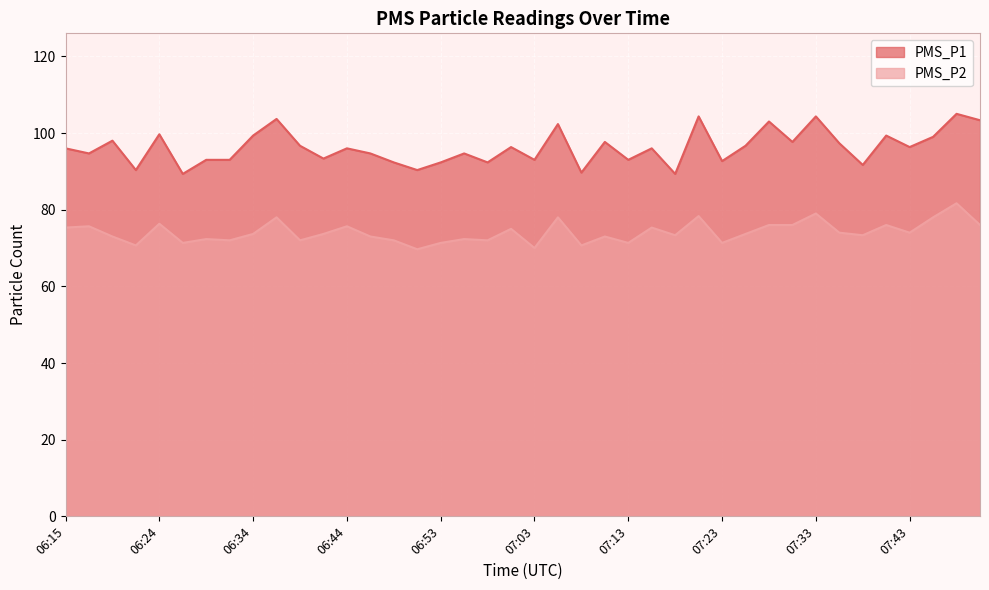

List the labels in order of PMS_P1 value, largest first.

07:47, 07:21, 07:33, 06:36, 07:50, 07:28, 07:06, 06:24, 06:34, 07:40, 07:45, 06:19, 07:11, 07:30, 07:35, 06:39, 07:25, 07:01, 07:43, 06:15, 06:44, 07:15, 06:17, 06:46, 06:56, 06:41, 06:29, 06:31, 07:03, 07:13, 07:23, 06:48, 06:53, 06:58, 07:38, 06:22, 06:51, 07:08, 06:27, 07:18